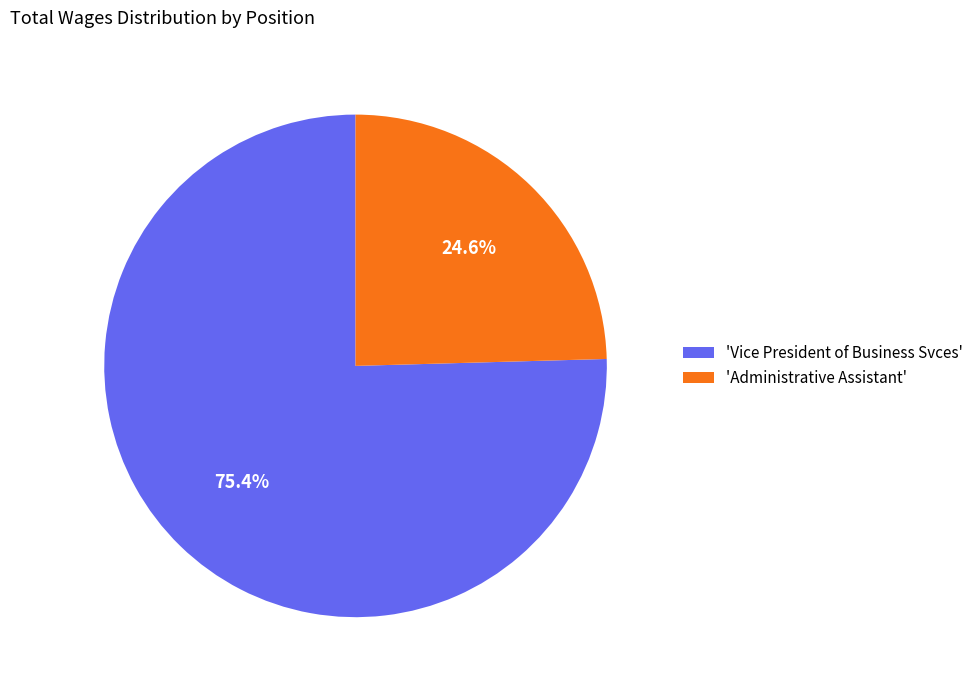

What is the smallest slice in the pie chart?

'Administrative Assistant'